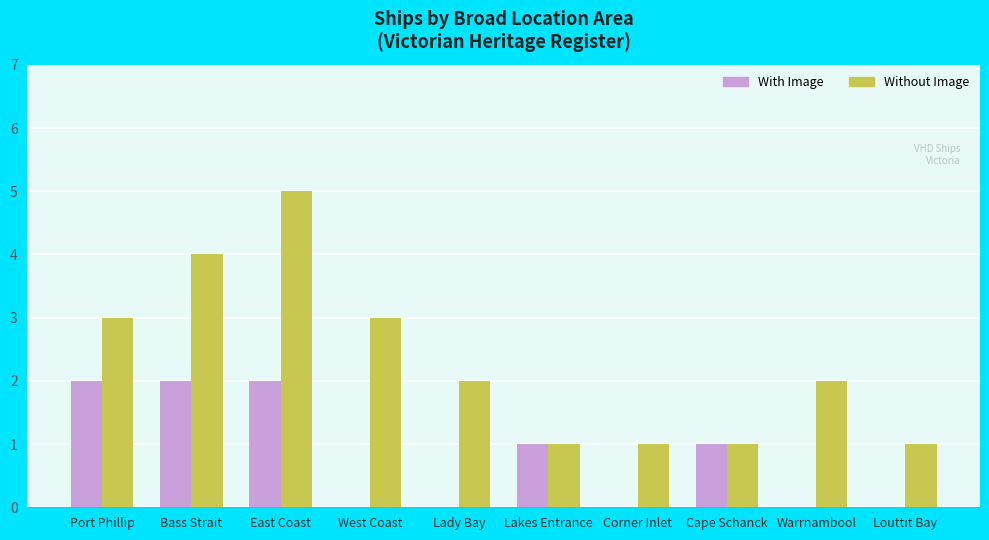

What is the sum of the Without Image values at Louttit Bay and Warrnambool?

3